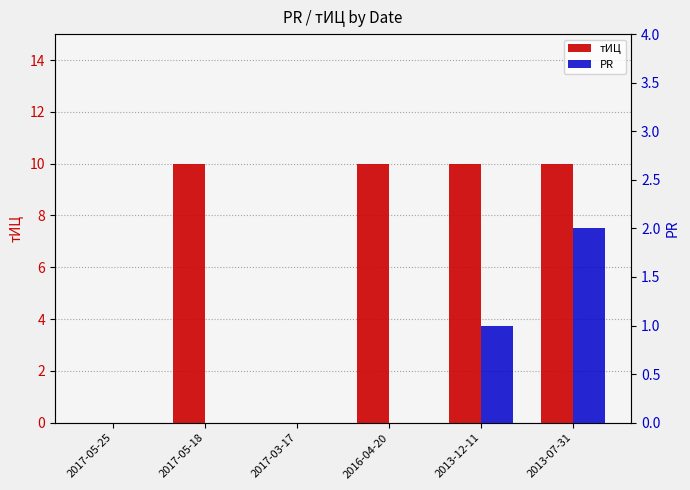

Reading right to left, extract all data points from this chart.

тИЦ: 2013-07-31=10	2013-12-11=10	2016-04-20=10	2017-03-17=0	2017-05-18=10	2017-05-25=0
PR: 2013-07-31=2	2013-12-11=1	2016-04-20=0	2017-03-17=0	2017-05-18=0	2017-05-25=0